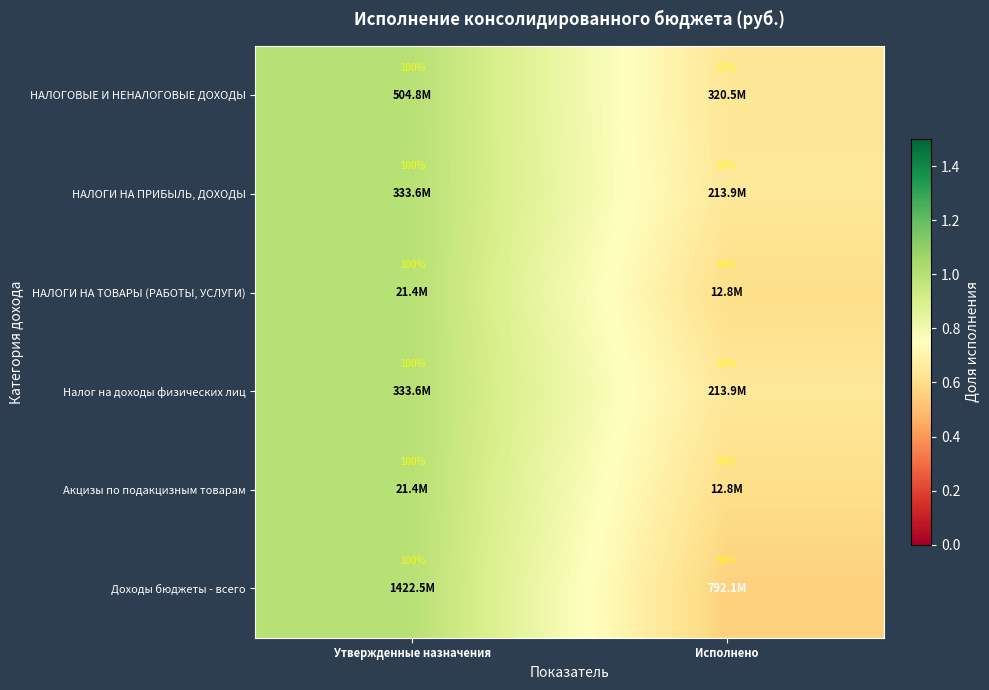

Count the number of categories in the chart.

2